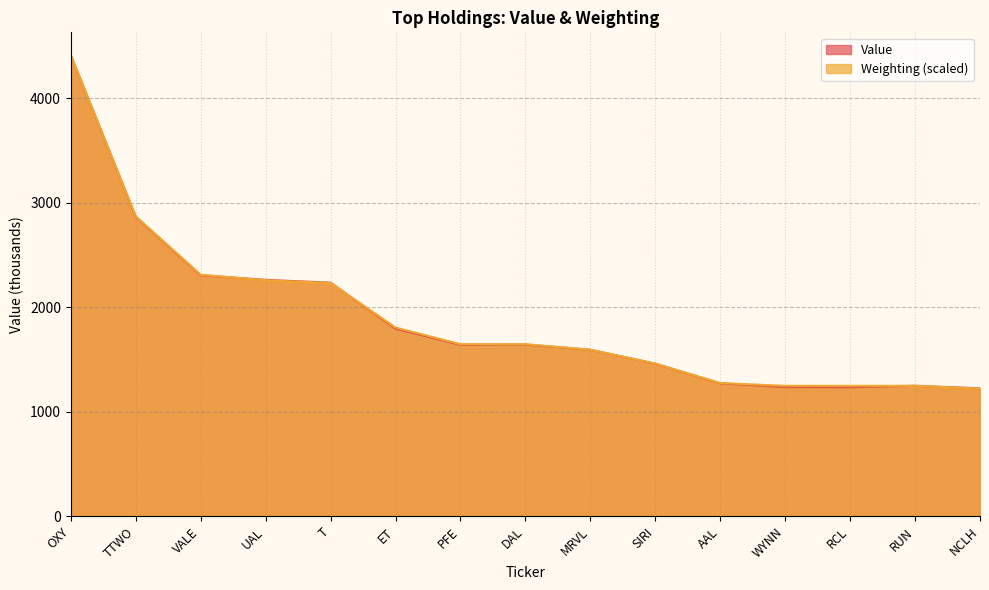

Rank the categories by Value value from highest to lowest.

OXY, TTWO, VALE, UAL, T, ET, DAL, PFE, MRVL, SIRI, AAL, RUN, WYNN, RCL, NCLH